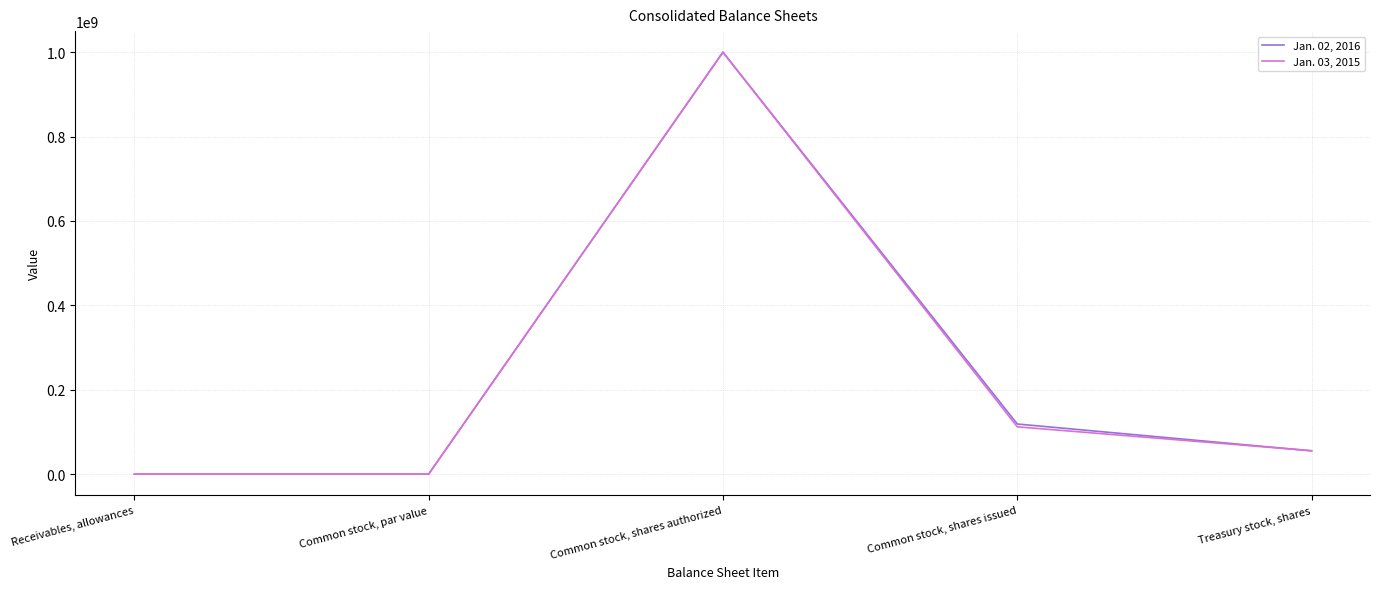

The value of Jan. 02, 2016 at Treasury stock, shares is 55301000. True or false?

True